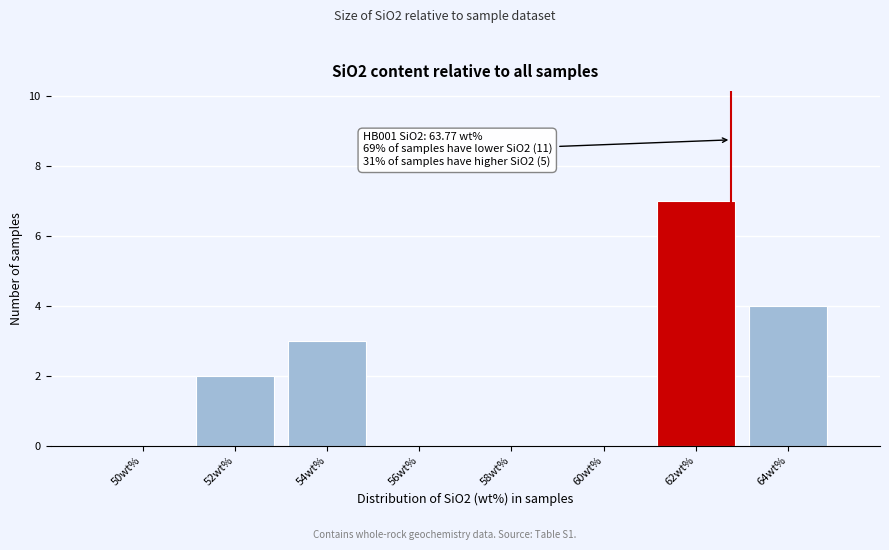

Reading left to right, what are all the values shown in this chart?

50wt%=0	52wt%=2	54wt%=3	56wt%=0	58wt%=0	60wt%=0	62wt%=7	64wt%=4